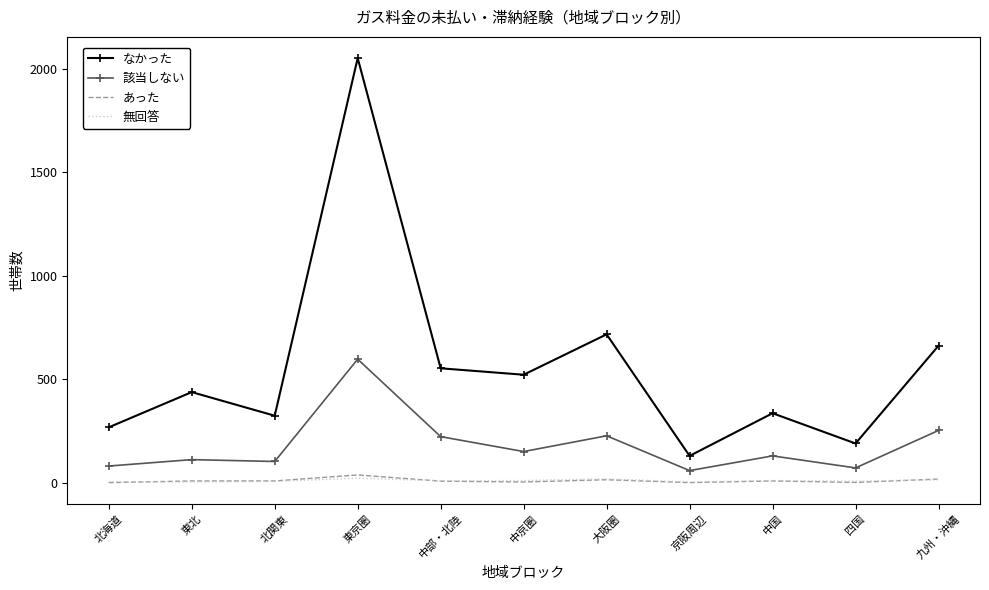

True or false: なかった and あった intersect in this chart.

False